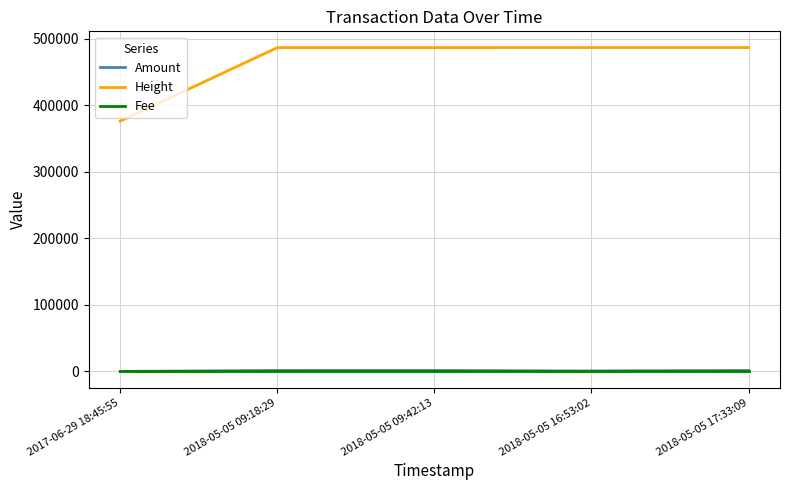

Which category has the highest value in the Fee series?

2017-06-29 18:45:55